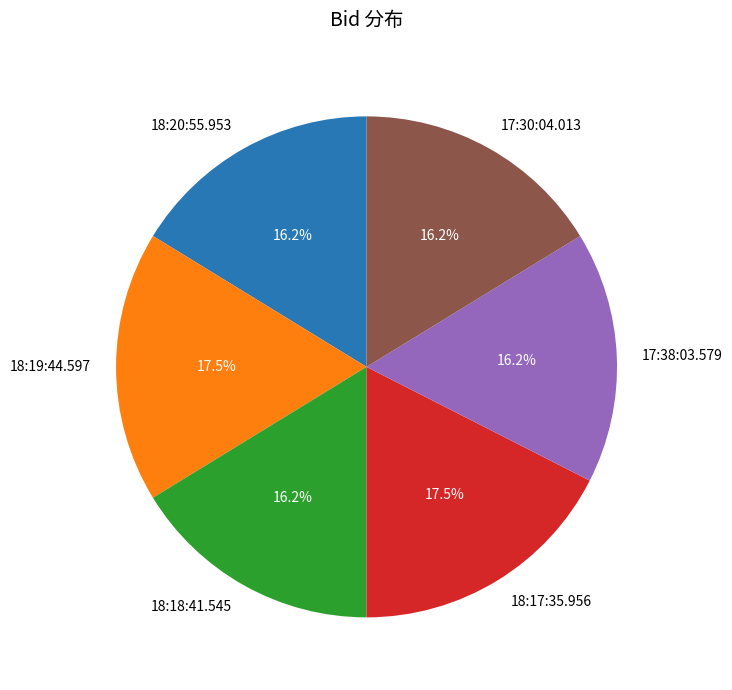

Is 18:17:35.956 the majority of the pie?

No